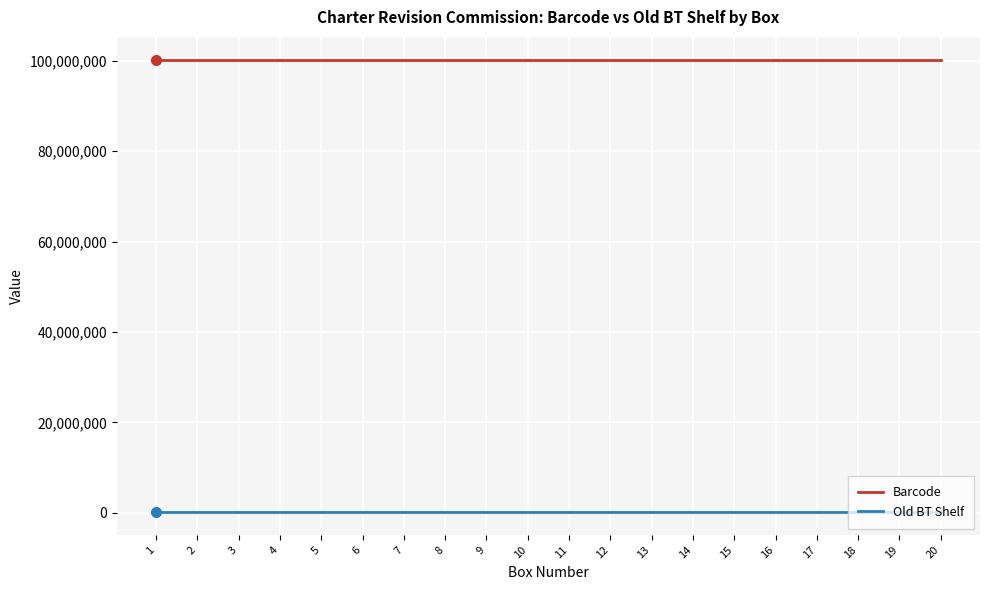

At 20, list the series in order from largest to smallest.

Barcode, Old BT Shelf